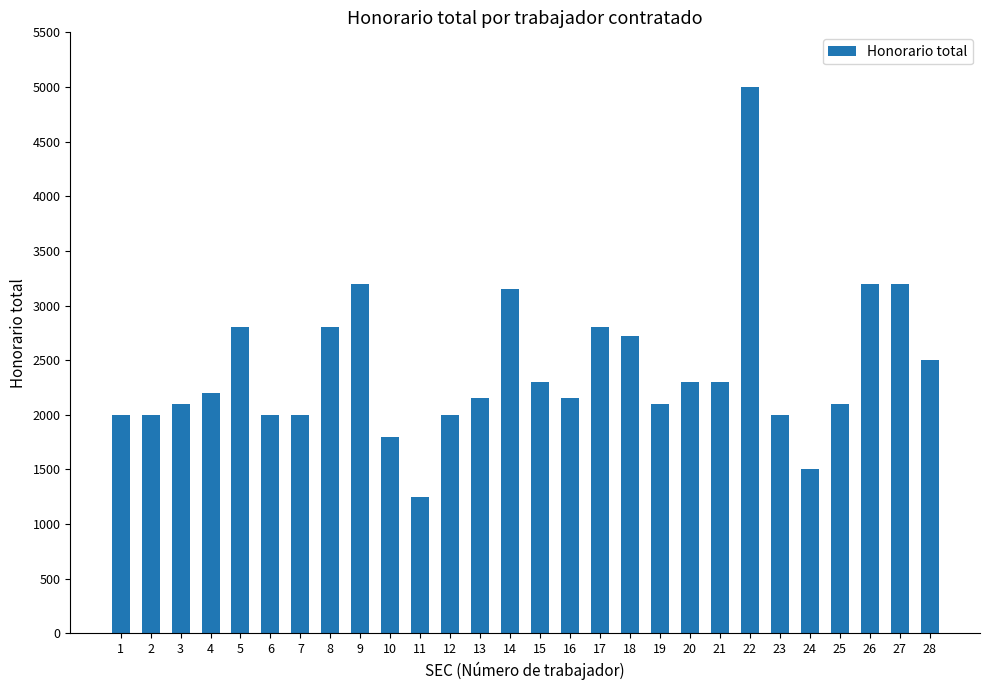

Reading left to right, list all the values displayed in this chart.

2000.0	2000.0	2100.0	2200.0	2800.0	2000.0	2000.0	2800.0	3200.0	1800.0	1250.0	2000.0	2150.0	3150.0	2300.0	2150.0	2800.0	2722.2	2100.0	2300.0	2300.0	4997.5	2000.0	1500.0	2100.0	3200.0	3200.0	2500.0